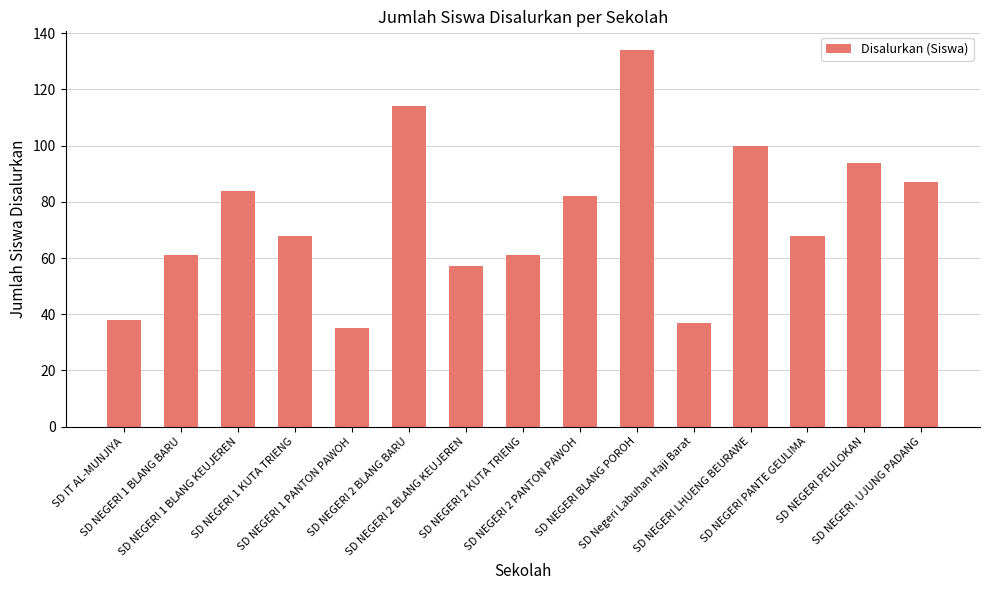

What is the change in value from SD NEGERI 2 PANTON PAWOH to SD NEGERI PEULOKAN?

+12